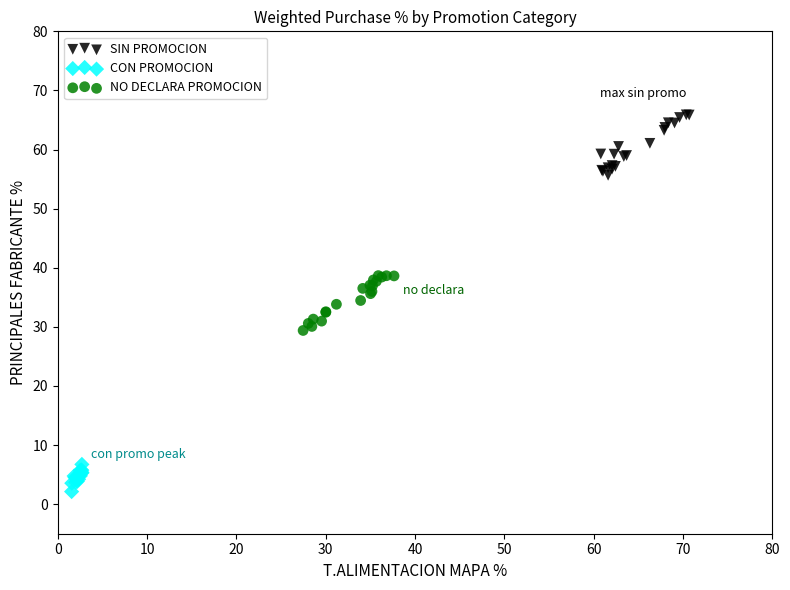

Which series reaches the maximum Y coordinate?

SIN PROMOCION